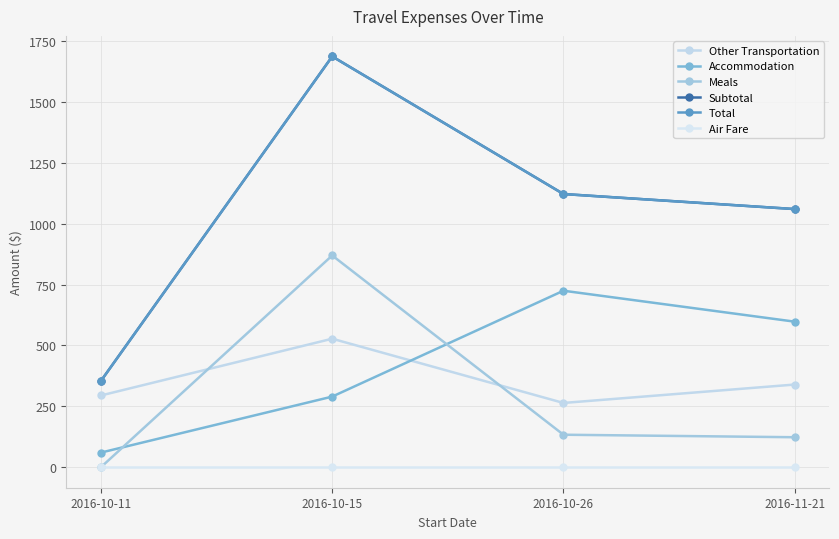

At which category does Accommodation reach its first local peak?

2016-10-26